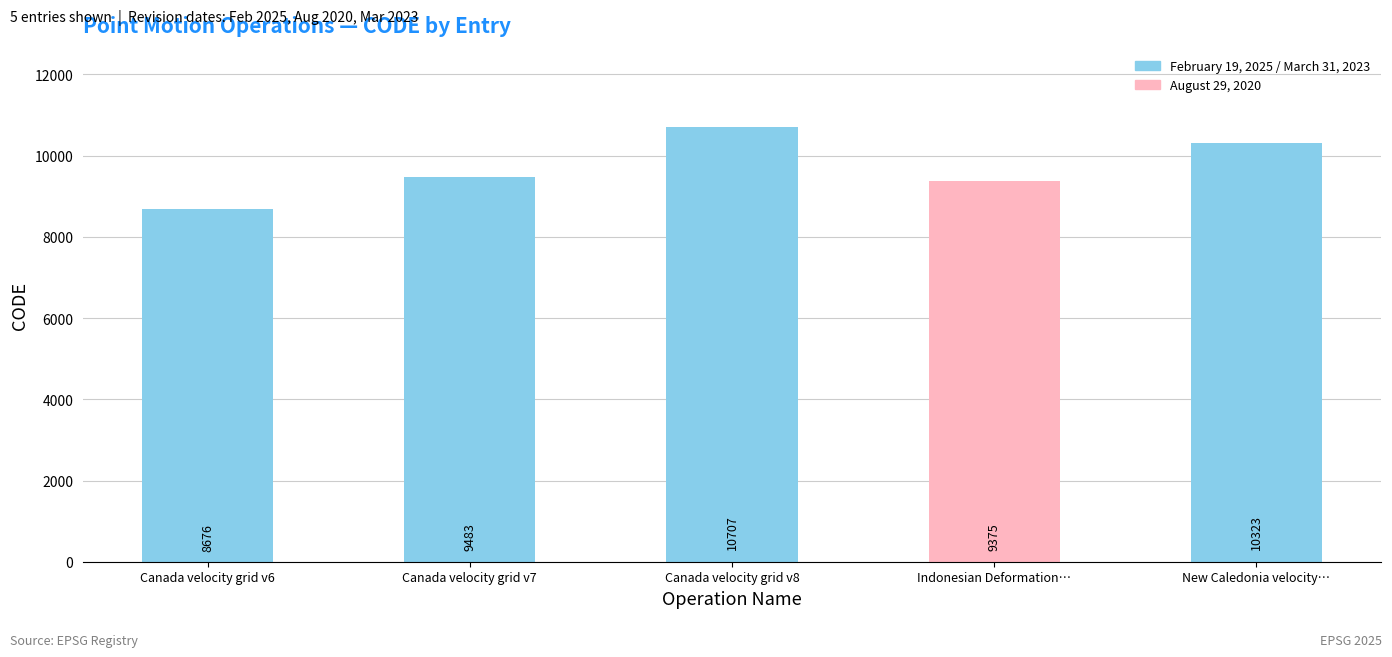

What is the label of the 4th bar from the right?

Canada velocity grid v7